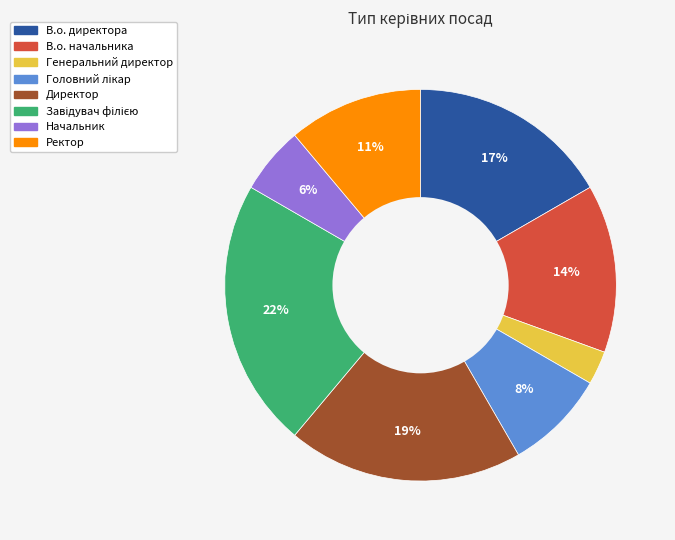

To the nearest percent, what is the average slice percentage?

12%